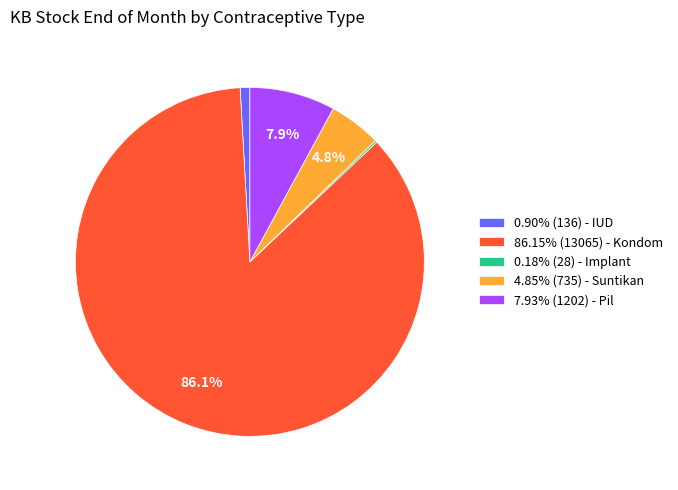

What percentage is NOT represented by 4.85% (735) - Suntikan?

95.2%